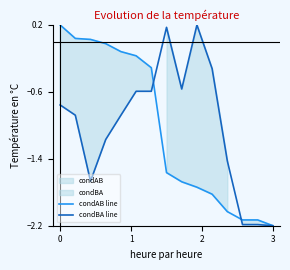

Rank the series by their maximum value, from lowest to highest.

condAB line, condBA line